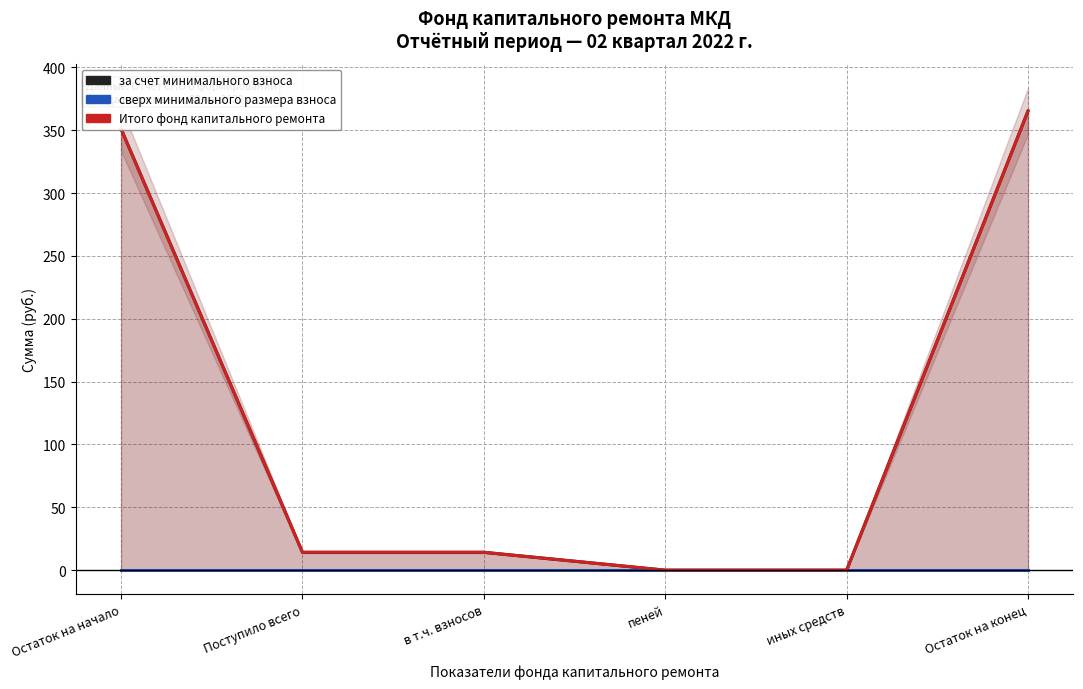

Which series has the largest range (max minus min)?

за счет минимального взноса